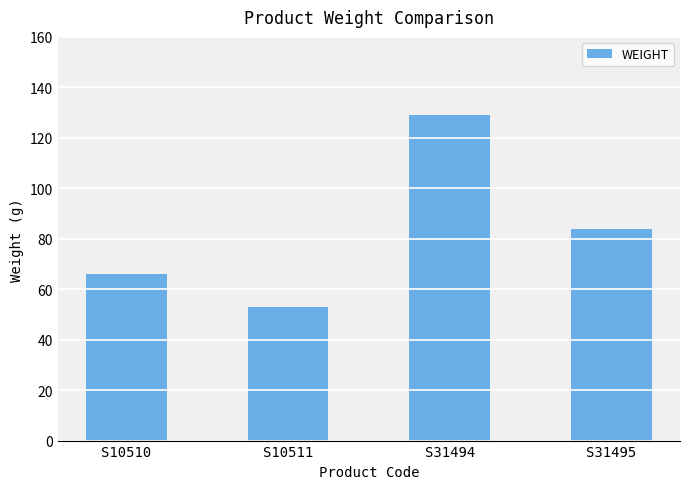

What is the difference between the second highest and minimum values?

31